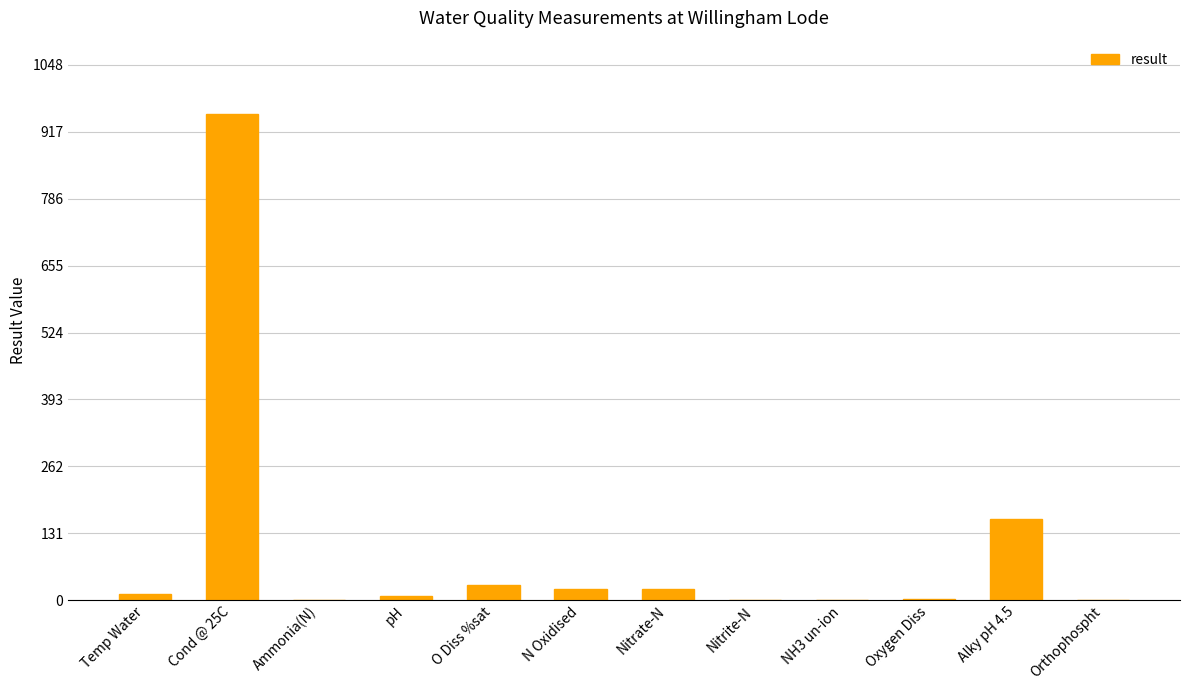

At which category does the chart reach its peak across all series?

Cond @ 25C